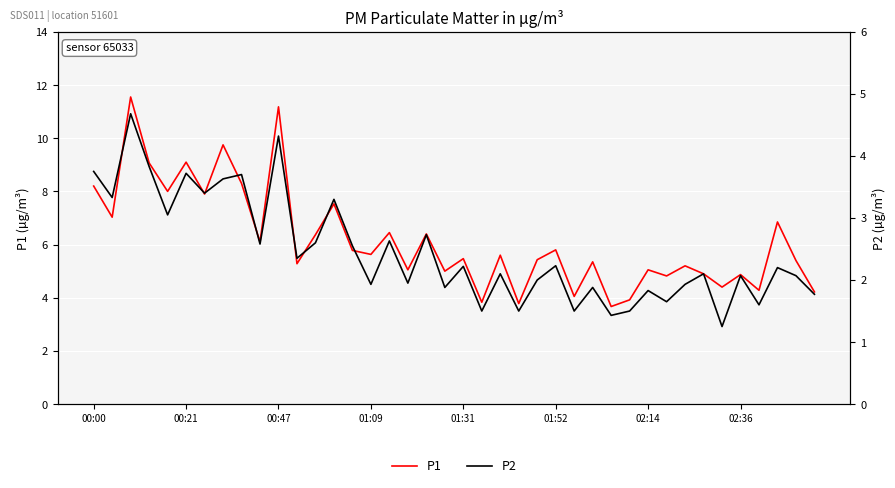

What is the minimum value for P1?

3.7